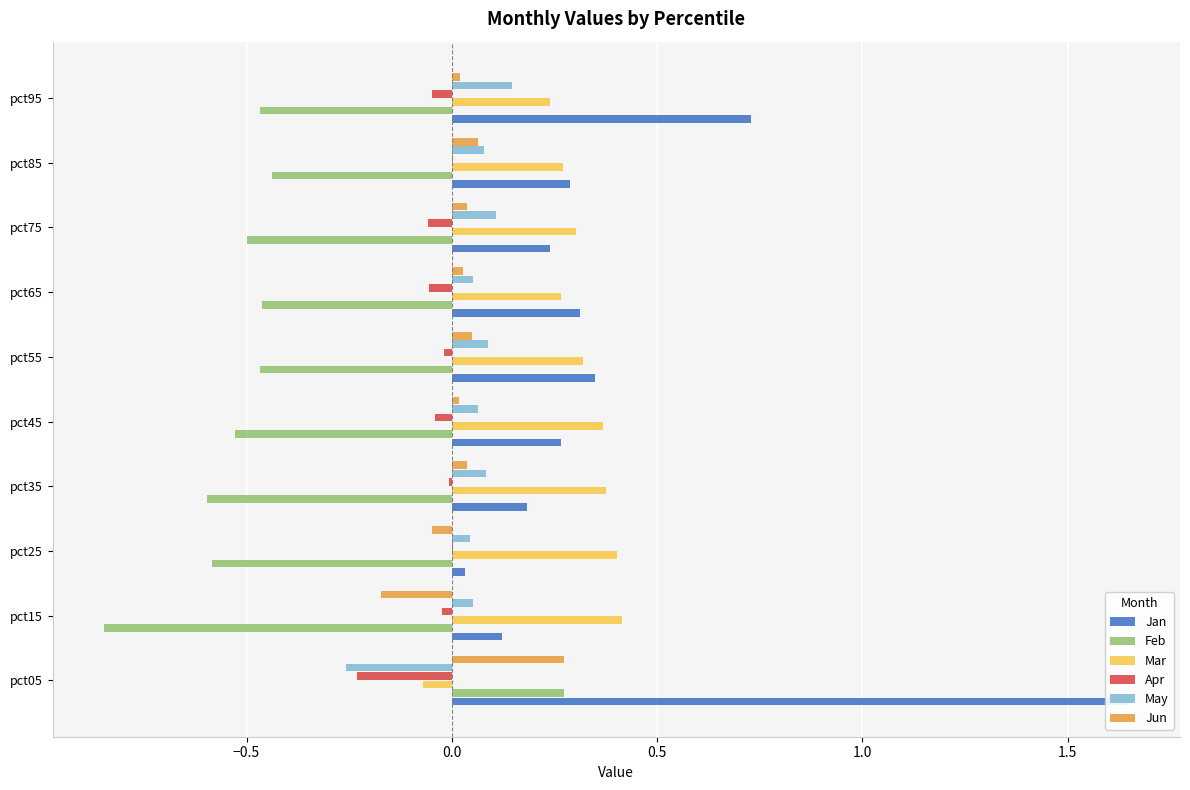

The value of Mar at pct95 is 0.2. True or false?

True